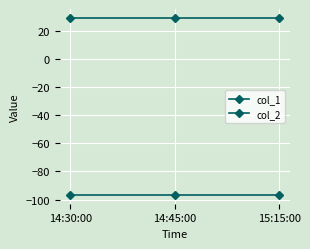

What is the minimum value shown in the chart?

-96.7